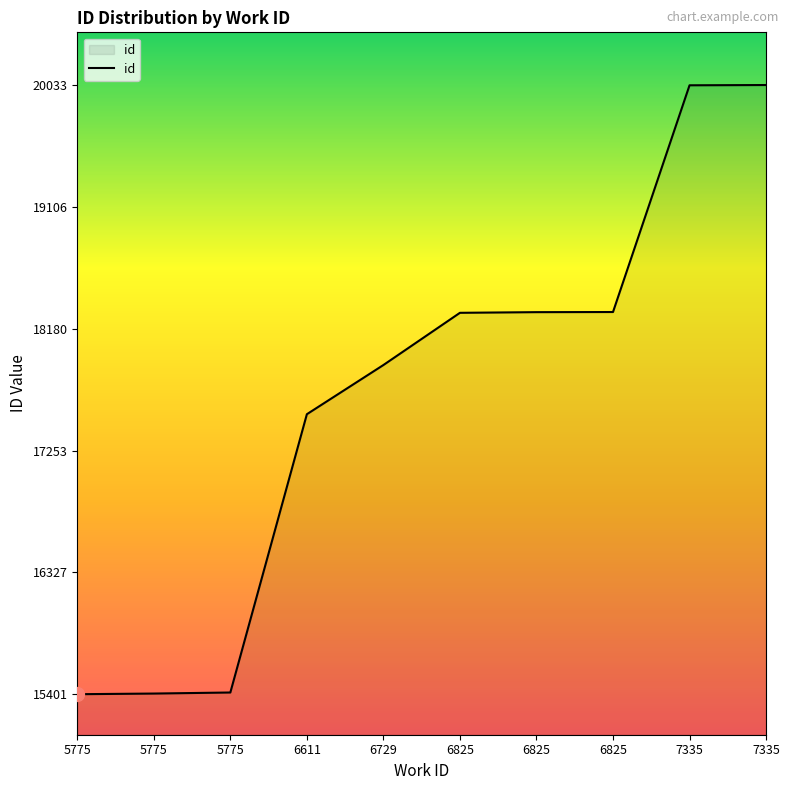

How many lines are shown in the chart?

1